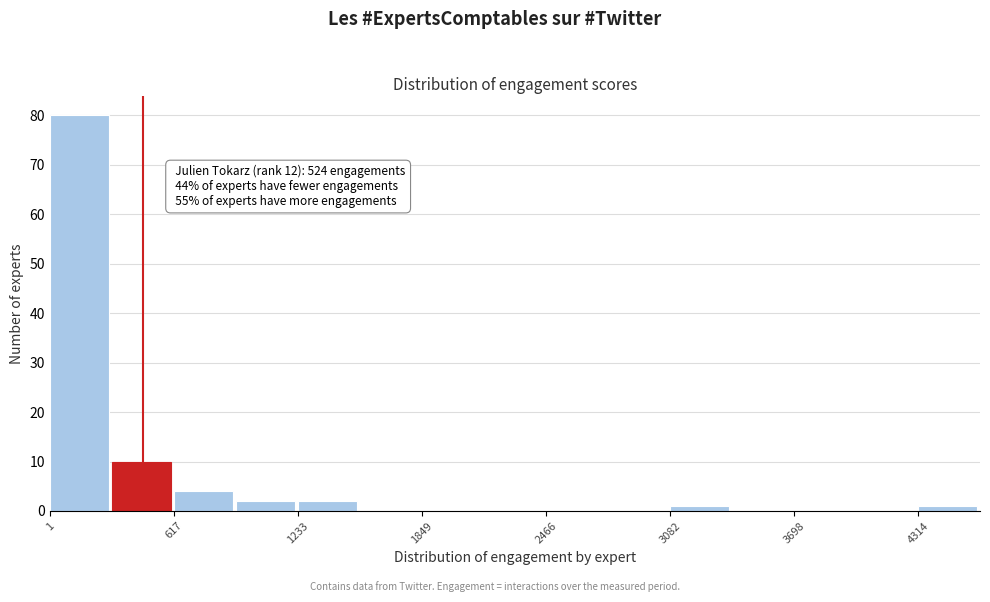

Around what value on the x-axis is the tallest bar? Give the approximate position of its centre, as read against the axis.

100